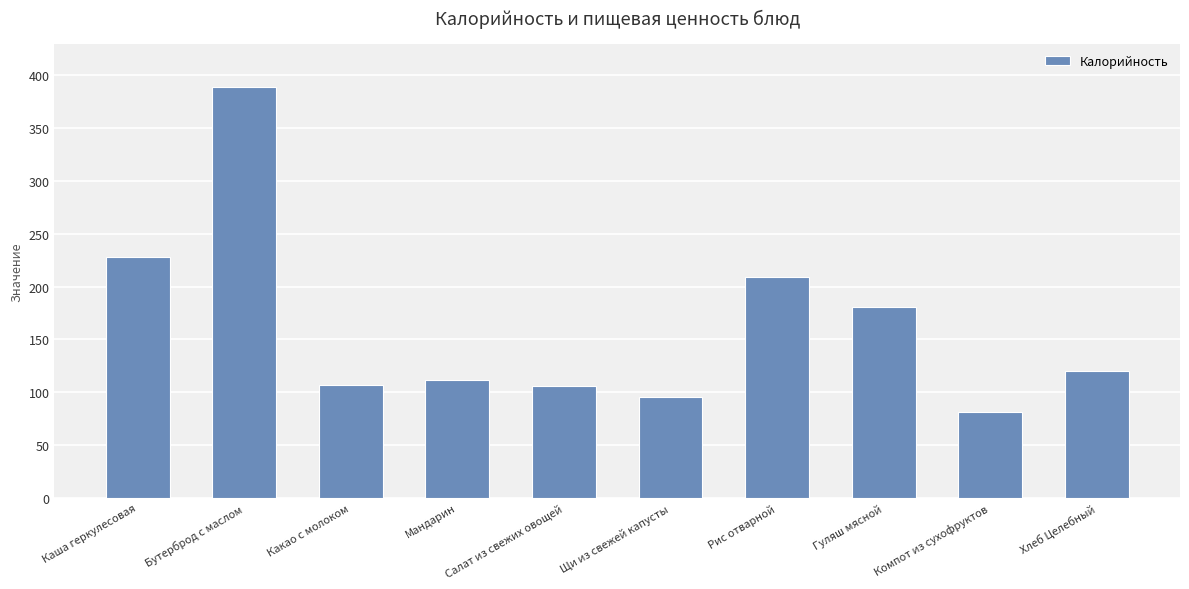

What is the label of the 3rd bar from the right?

Гуляш мясной